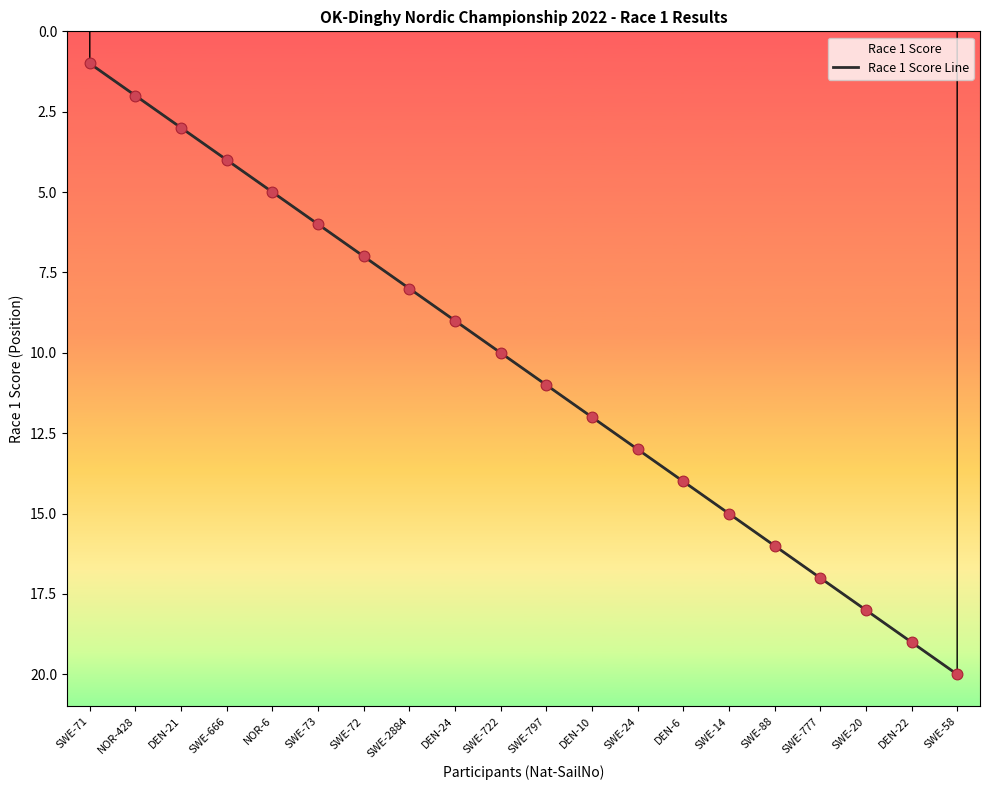

What is the ratio of the value at SWE-72 to the value at SWE-20?

0.4